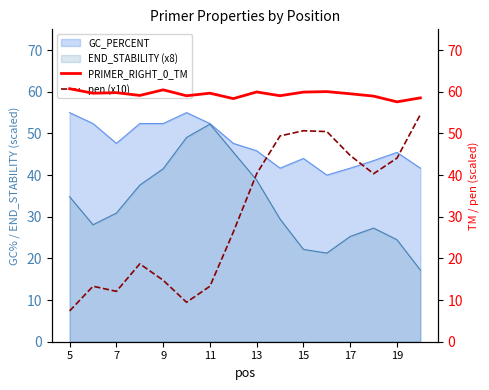

The GC_PERCENT series shows 55.0 at 5. True or false?

True